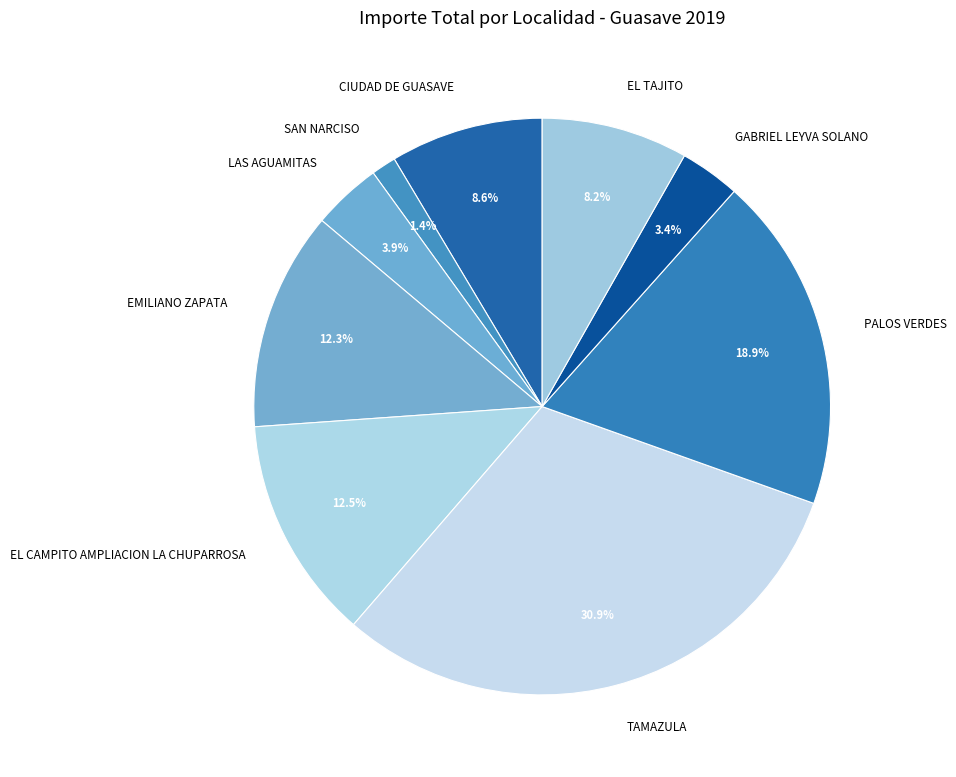

Is PALOS VERDES the majority of the pie?

No